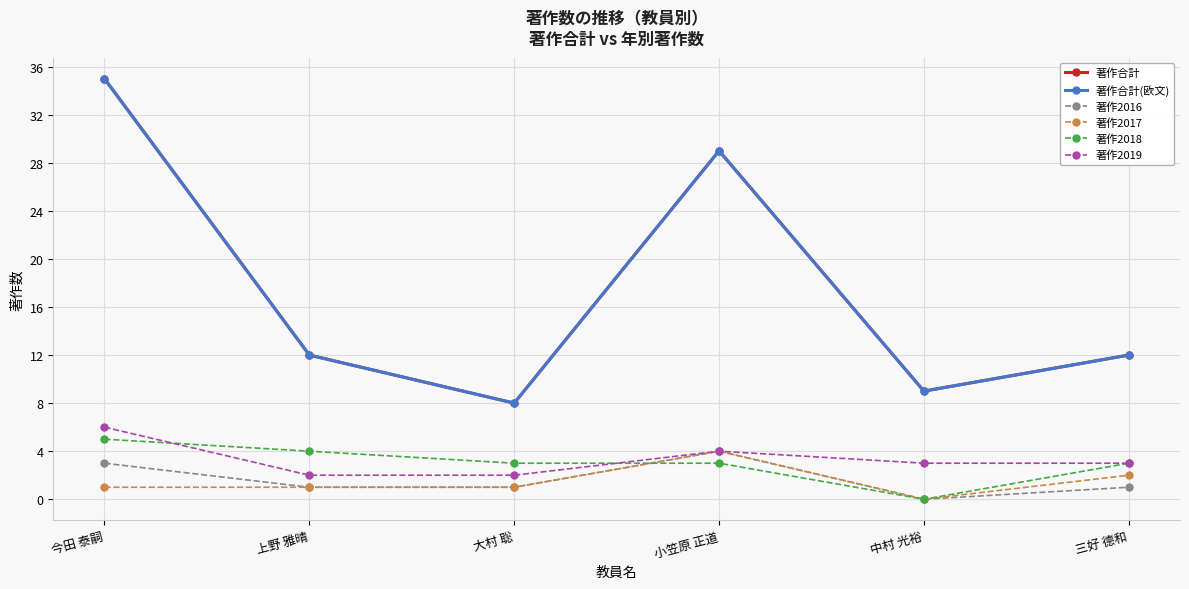

Reading left to right, transcribe all the data shown in this chart.

著作合計: 今田 泰嗣=35	上野 雅晴=12	大村 聡=8	小笠原 正道=29	中村 光裕=9	三好 德和=12
著作合計(欧文): 今田 泰嗣=35	上野 雅晴=12	大村 聡=8	小笠原 正道=29	中村 光裕=9	三好 德和=12
著作2016: 今田 泰嗣=3	上野 雅晴=1	大村 聡=1	小笠原 正道=4	中村 光裕=0	三好 德和=1
著作2017: 今田 泰嗣=1	上野 雅晴=1	大村 聡=1	小笠原 正道=4	中村 光裕=0	三好 德和=2
著作2018: 今田 泰嗣=5	上野 雅晴=4	大村 聡=3	小笠原 正道=3	中村 光裕=0	三好 德和=3
著作2019: 今田 泰嗣=6	上野 雅晴=2	大村 聡=2	小笠原 正道=4	中村 光裕=3	三好 德和=3